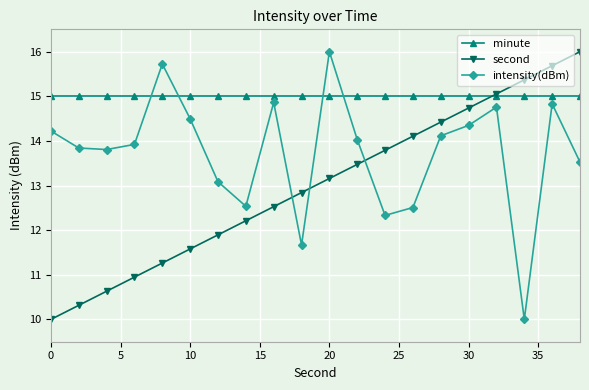

Which series has the largest total across all categories?

minute